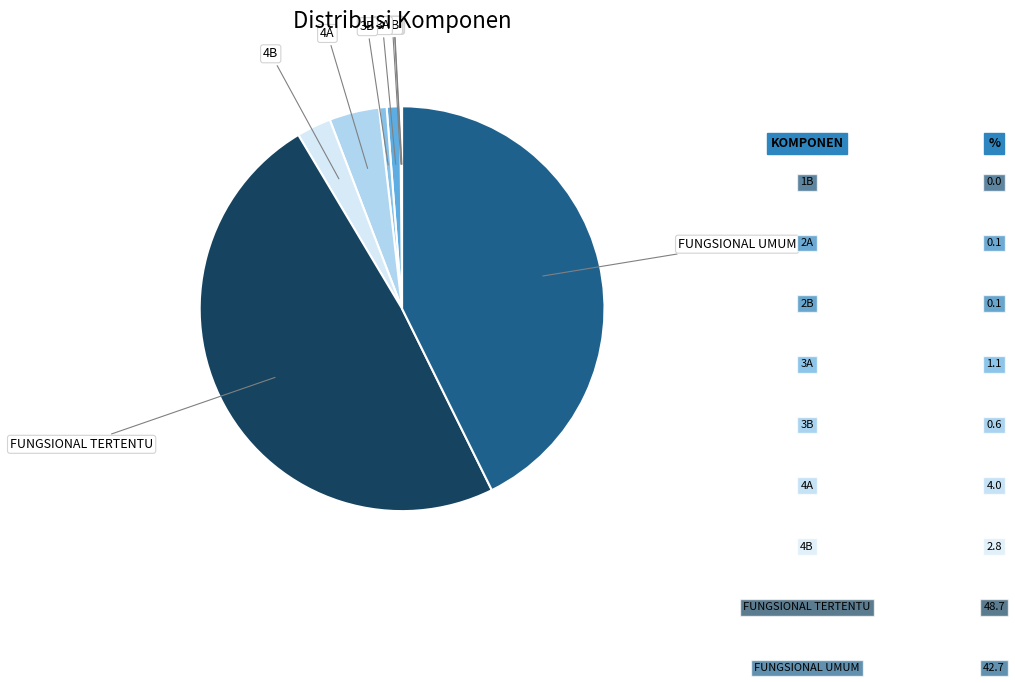

Is there a majority slice in this chart?

No